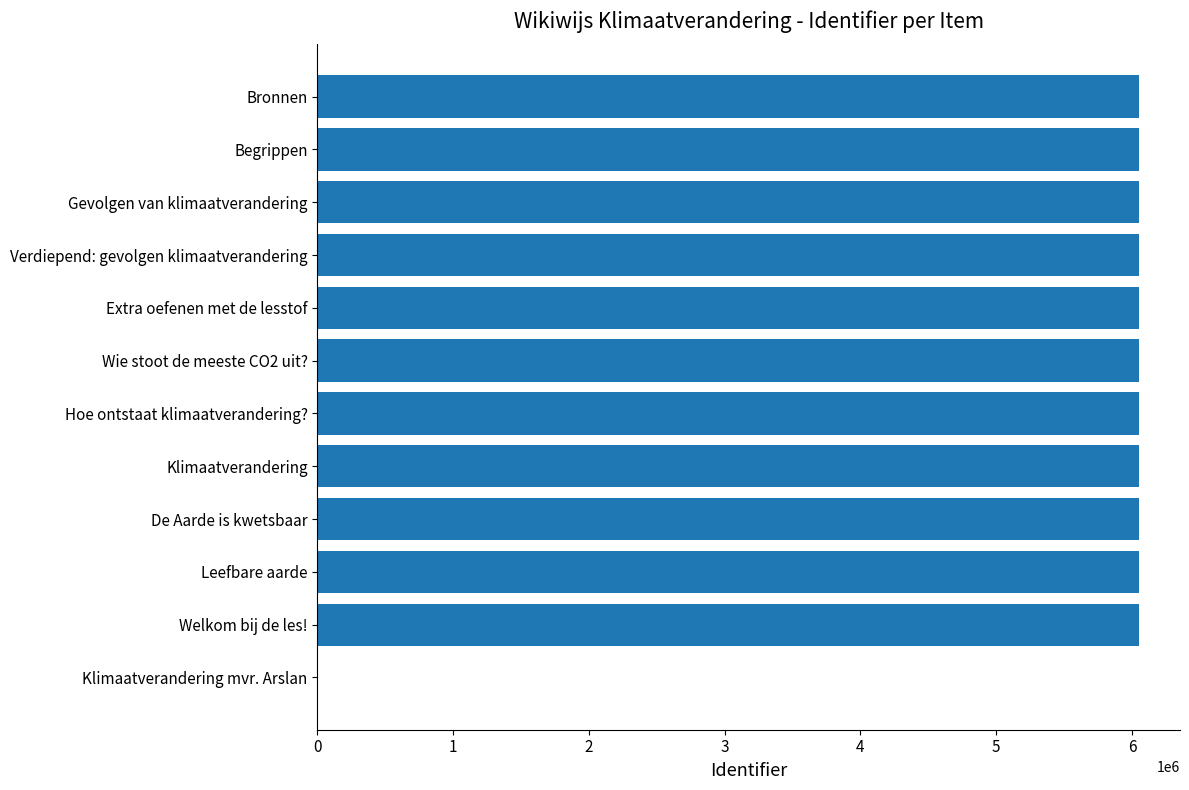

Between Bronnen and Klimaatverandering mvr. Arslan, which is larger?

Bronnen